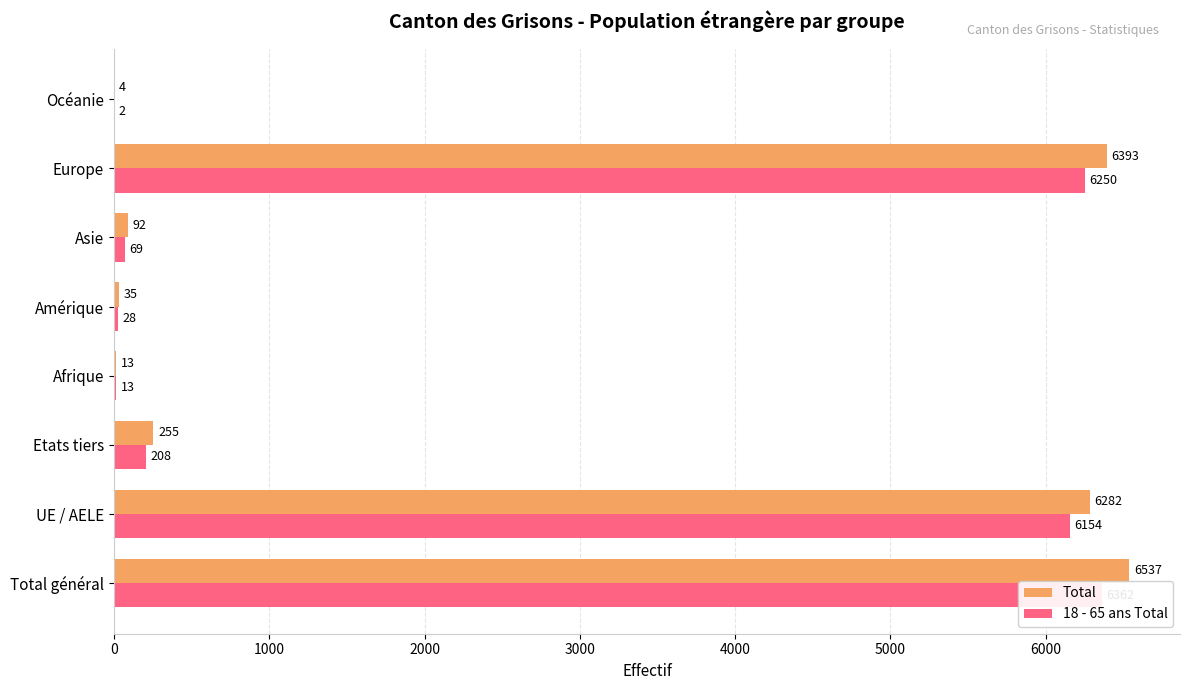

Reading left to right, extract all data points from this chart.

Total: 6537	6282	255	13	35	92	6393	4
18 - 65 ans Total: 6362	6154	208	13	28	69	6250	2